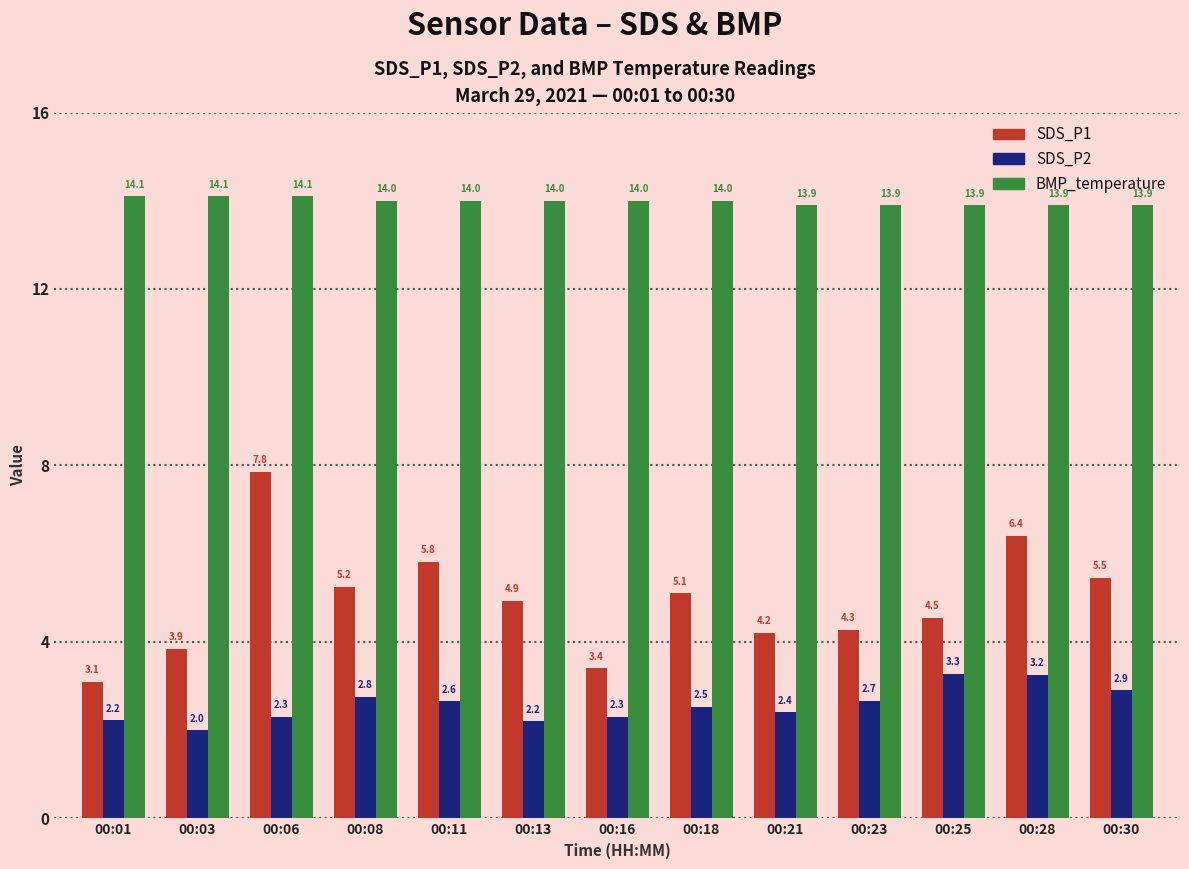

Which series has the largest range (max minus min)?

SDS_P1